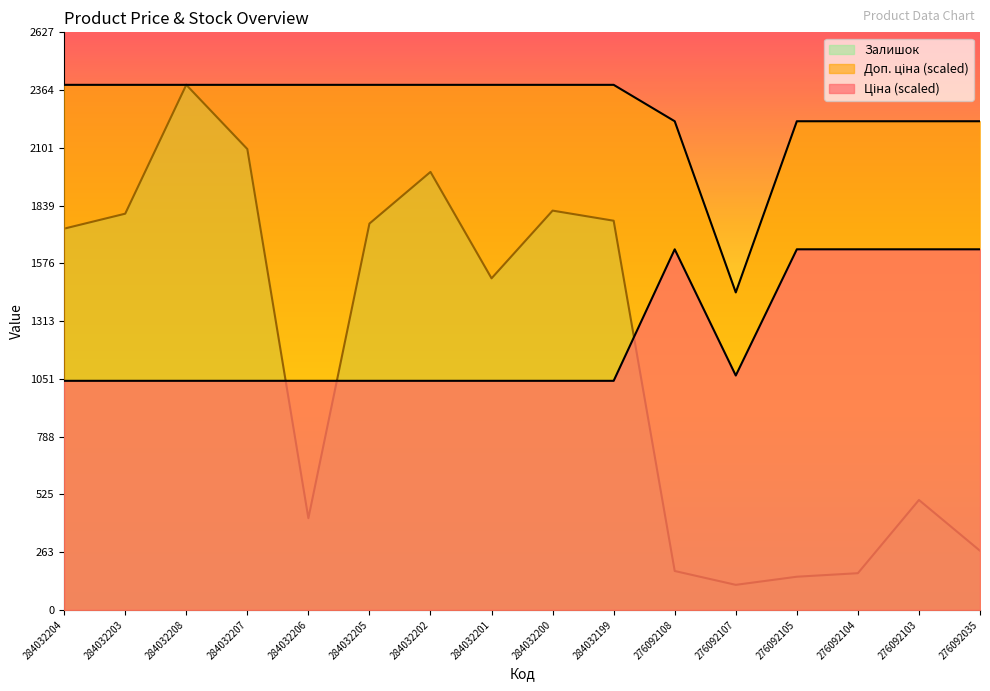

What value does the Доп. ціна series have at 284032201?

2388.0